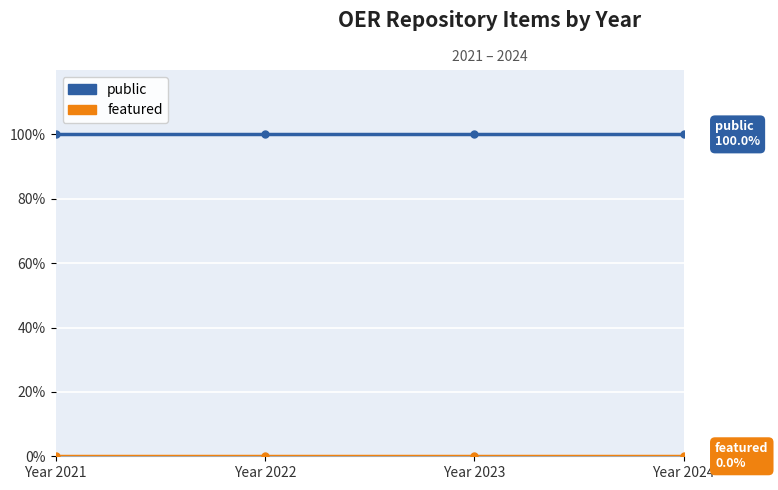

What is the difference between the highest and lowest values at Year 2023?

100